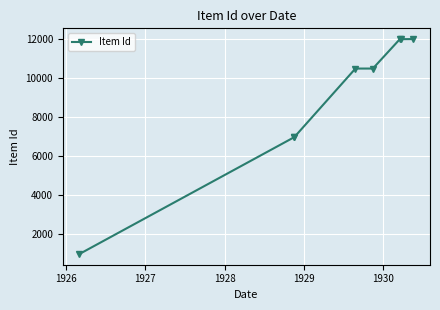

How many values exceed 10506?

3